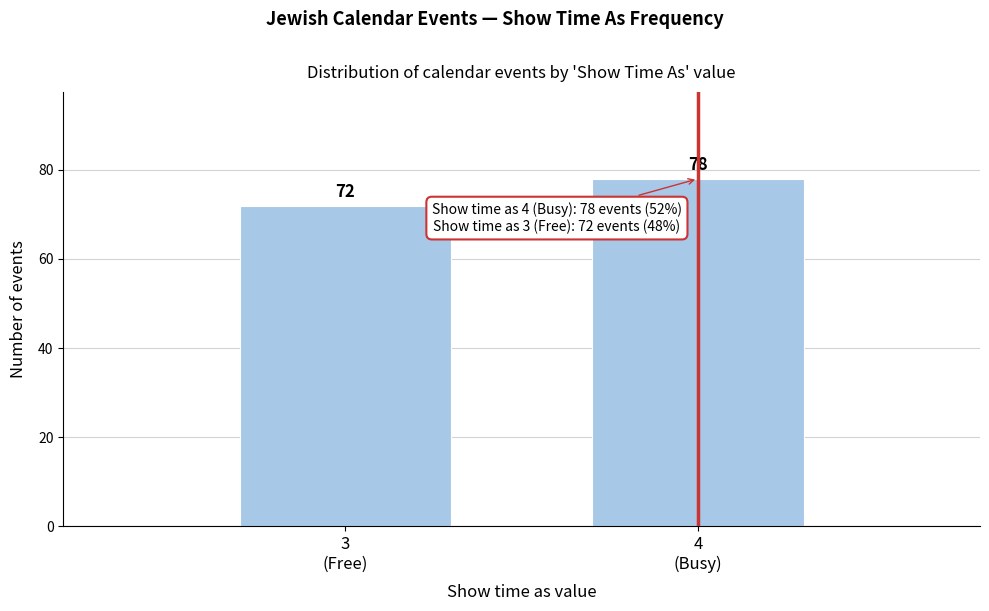

Reading left to right, what are all the values shown in this chart?

72	78